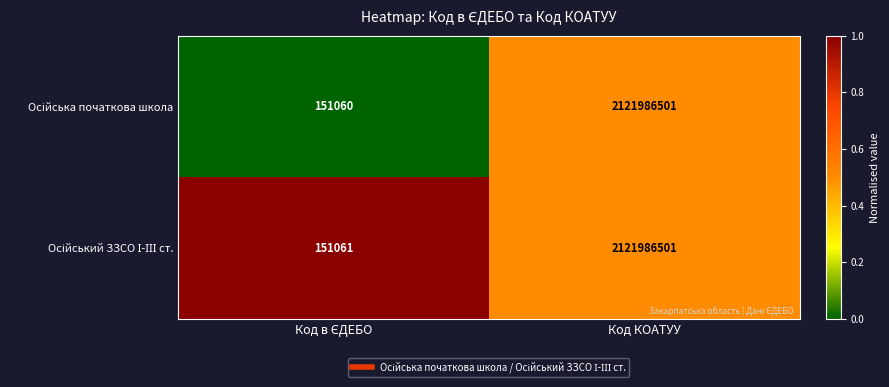

Count the number of categories in the chart.

2